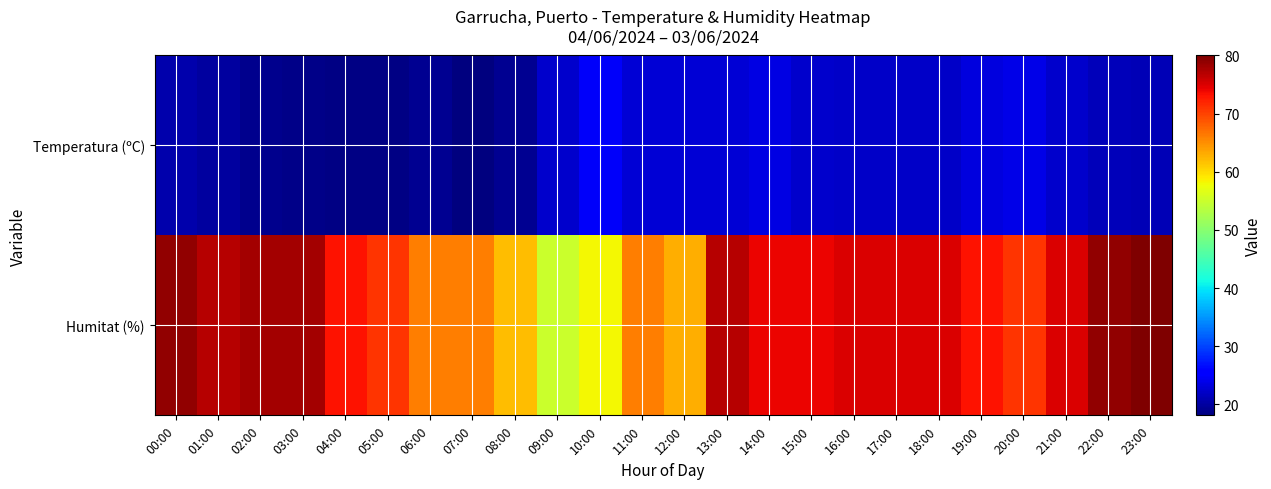

Which series has the largest total across all categories?

Humitat (%)